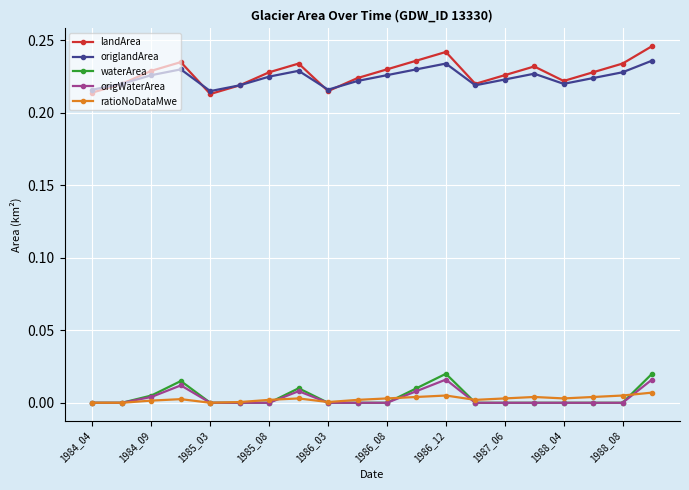

Does the chart have visible grid lines?

Yes